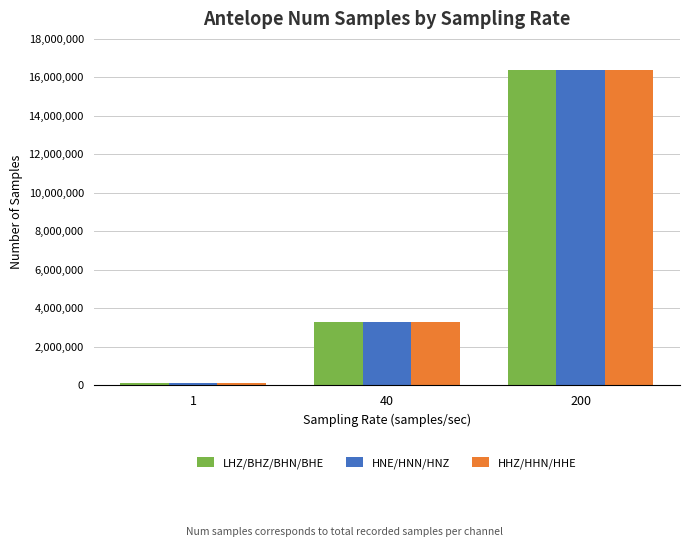

At which category is the sum across all series the highest?

200